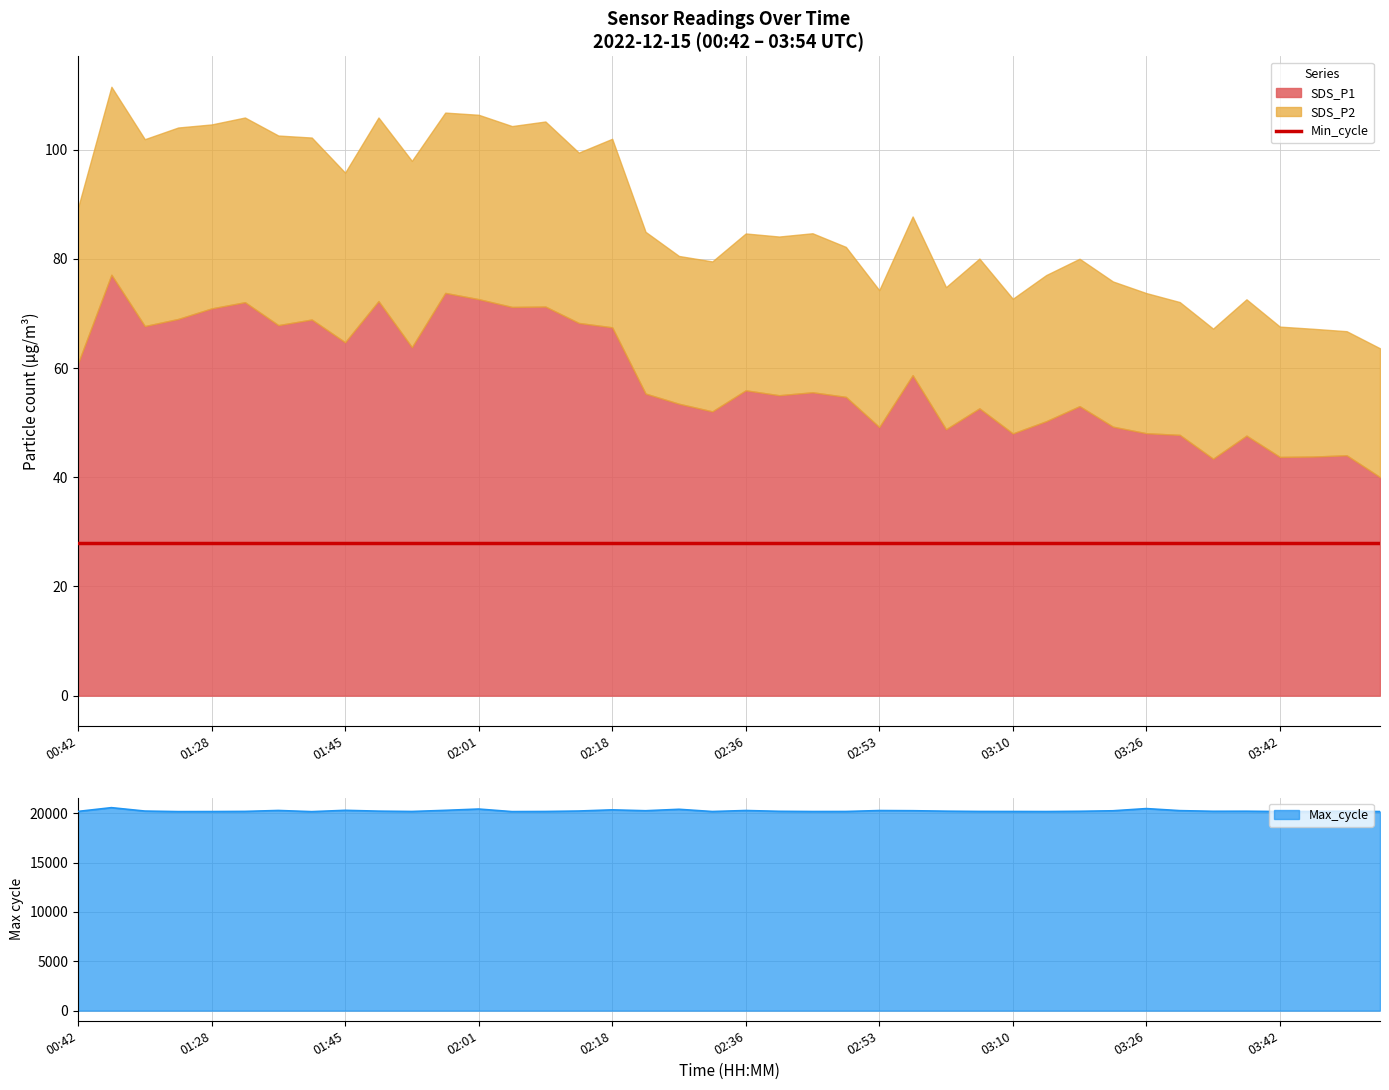

Reading left to right, transcribe all the data shown in this chart.

SDS_P1: 60.9	77.1	67.7	69.0	70.9	72.1	67.9	68.9	64.7	72.3	63.8	73.8	72.6	71.2	71.3	68.3	67.5	55.3	53.5	52.1	55.9	55.0	55.6	54.7	49.2	58.7	48.8	52.6	48.0	50.3	53.0	49.3	48.1	47.8	43.4	47.6	43.7	43.8	44.0	40.0
SDS_P2: 28.5	34.4	34.2	35.1	33.7	33.8	34.7	33.3	31.1	33.6	34.1	33.0	33.8	33.1	33.9	31.2	34.5	29.6	27.1	27.5	28.7	29.1	29.1	27.5	25.1	29.1	26.0	27.4	24.7	26.8	27.0	26.6	25.7	24.3	23.8	25.0	23.9	23.4	22.7	23.6
Min_cycle: 28.0	28.0	28.0	28.0	28.0	28.0	28.0	28.0	28.0	28.0	28.0	28.0	28.0	28.0	28.0	28.0	28.0	28.0	28.0	28.0	28.0	28.0	28.0	28.0	28.0	28.0	28.0	28.0	28.0	28.0	28.0	28.0	28.0	28.0	28.0	28.0	28.0	28.0	28.0	28.0
Max_cycle: 20196.0	20577.0	20232.0	20176.0	20181.0	20197.0	20292.0	20173.0	20307.0	20224.0	20189.0	20305.0	20437.0	20177.0	20189.0	20236.0	20355.0	20265.0	20411.0	20186.0	20288.0	20207.0	20185.0	20189.0	20284.0	20268.0	20220.0	20192.0	20189.0	20183.0	20209.0	20261.0	20483.0	20276.0	20209.0	20216.0	20183.0	20190.0	20219.0	20183.0